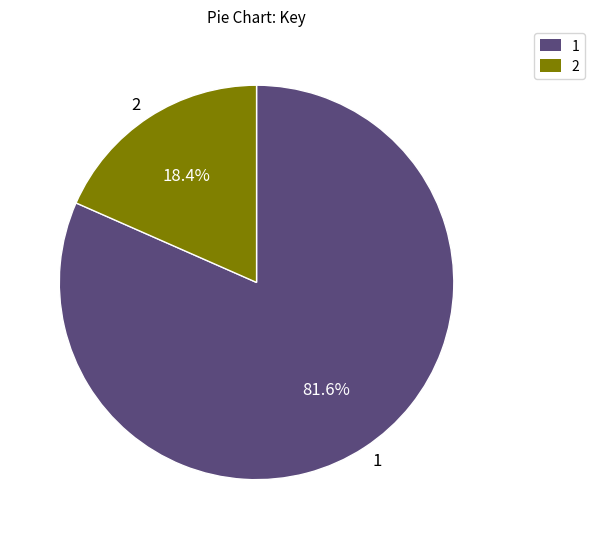

Combined, what portion of the pie is 2 and 1?

100.0%